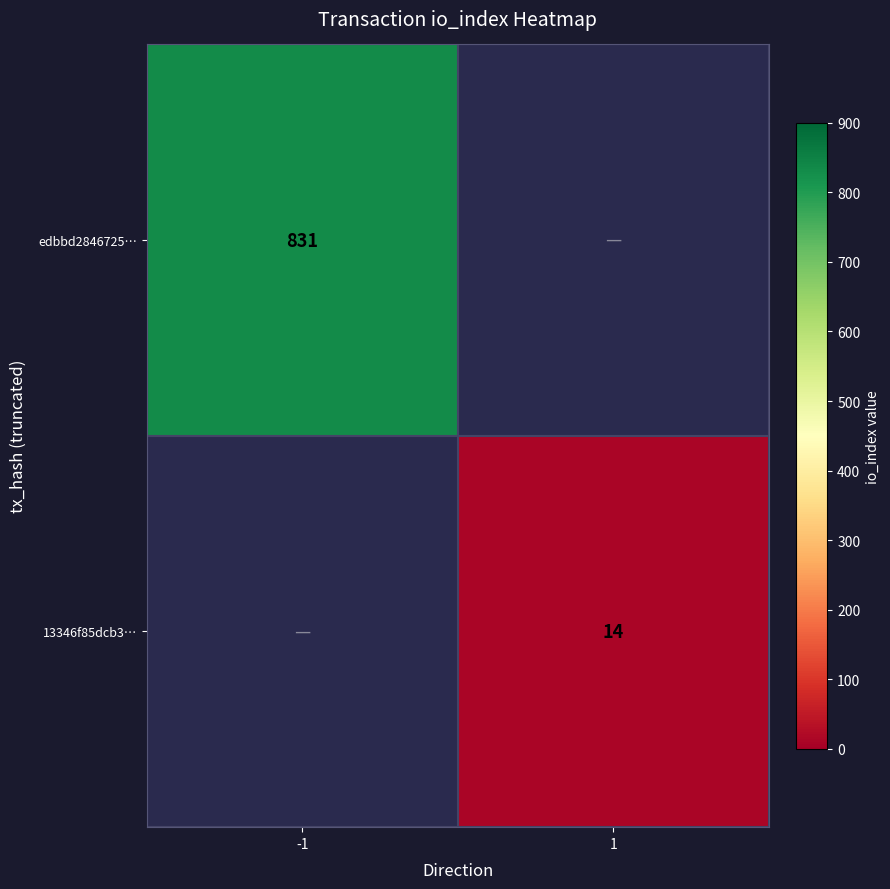

The value of edbbd2846725… at -1 is 831. True or false?

True